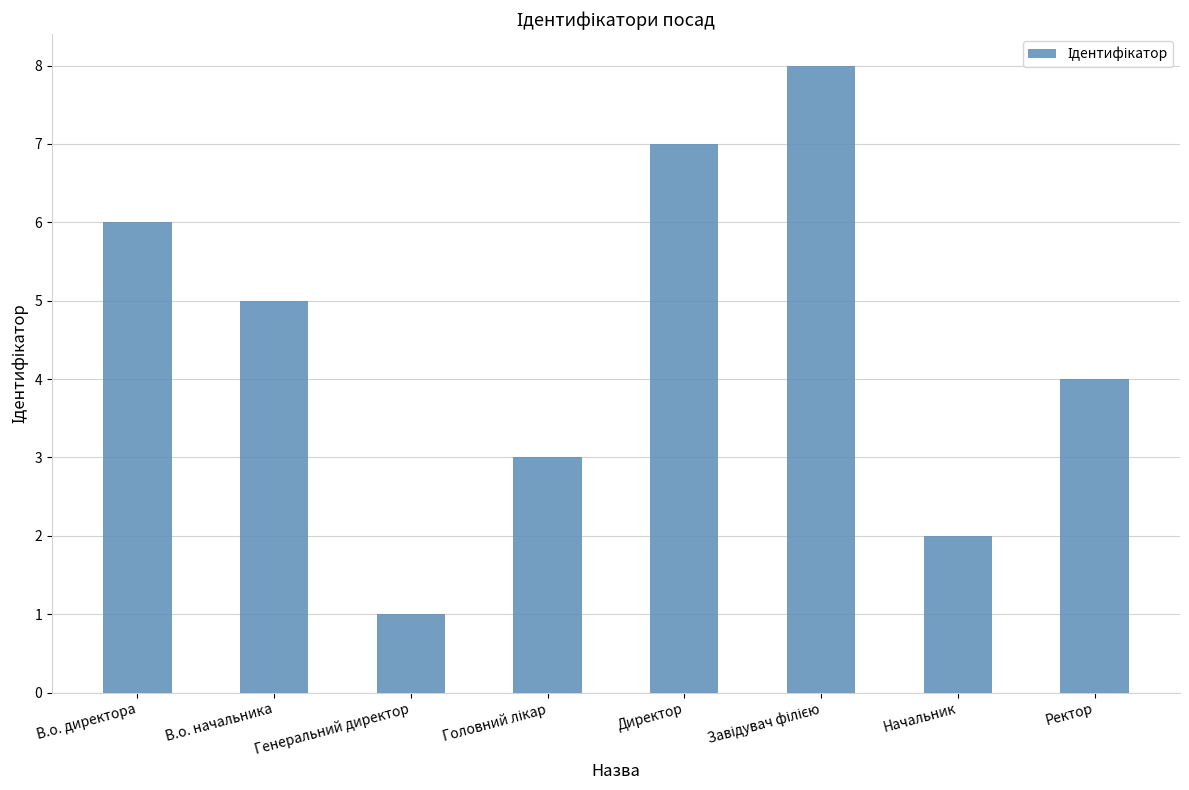

What is the label of the 2nd bar from the left?

В.о. начальника